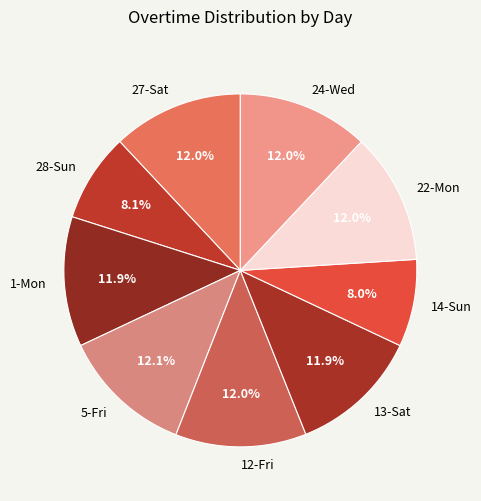

To the nearest percent, what portion does 28-Sun represent?

8%